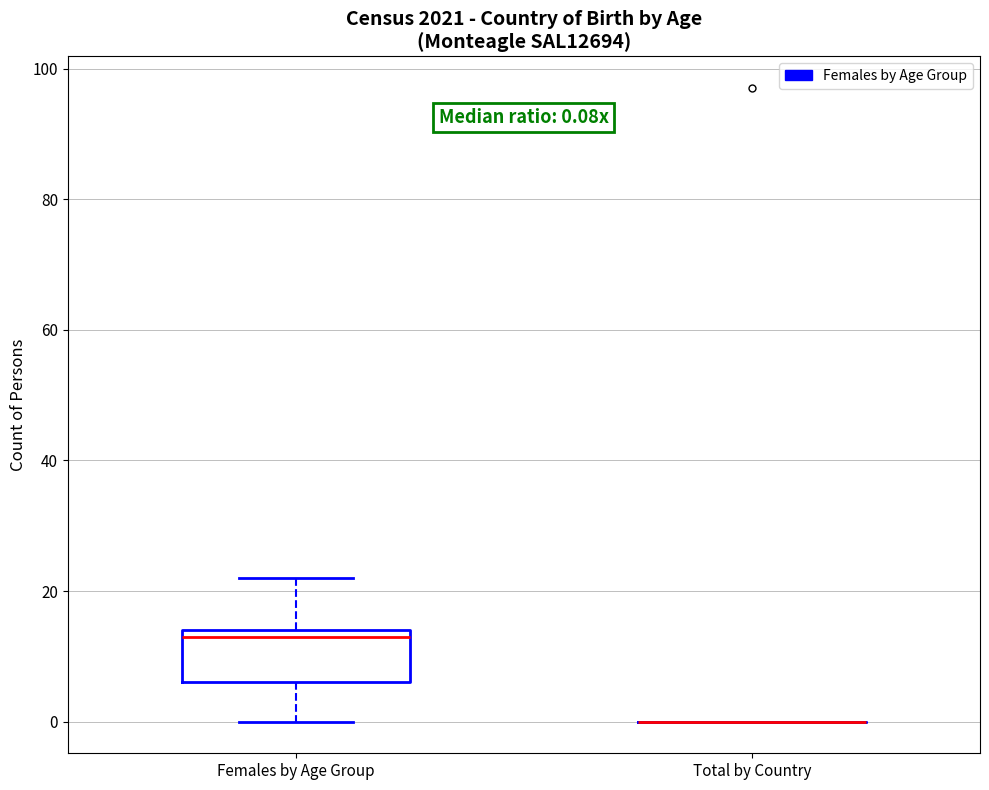

Which box is the tallest, from its lower edge to its upper edge?

Females by Age Group